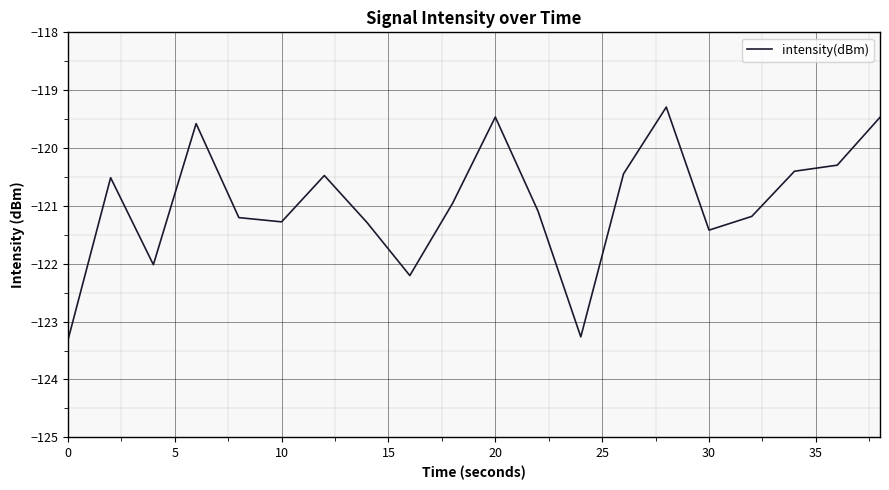

What is the minimum value shown in the chart?

-123.3